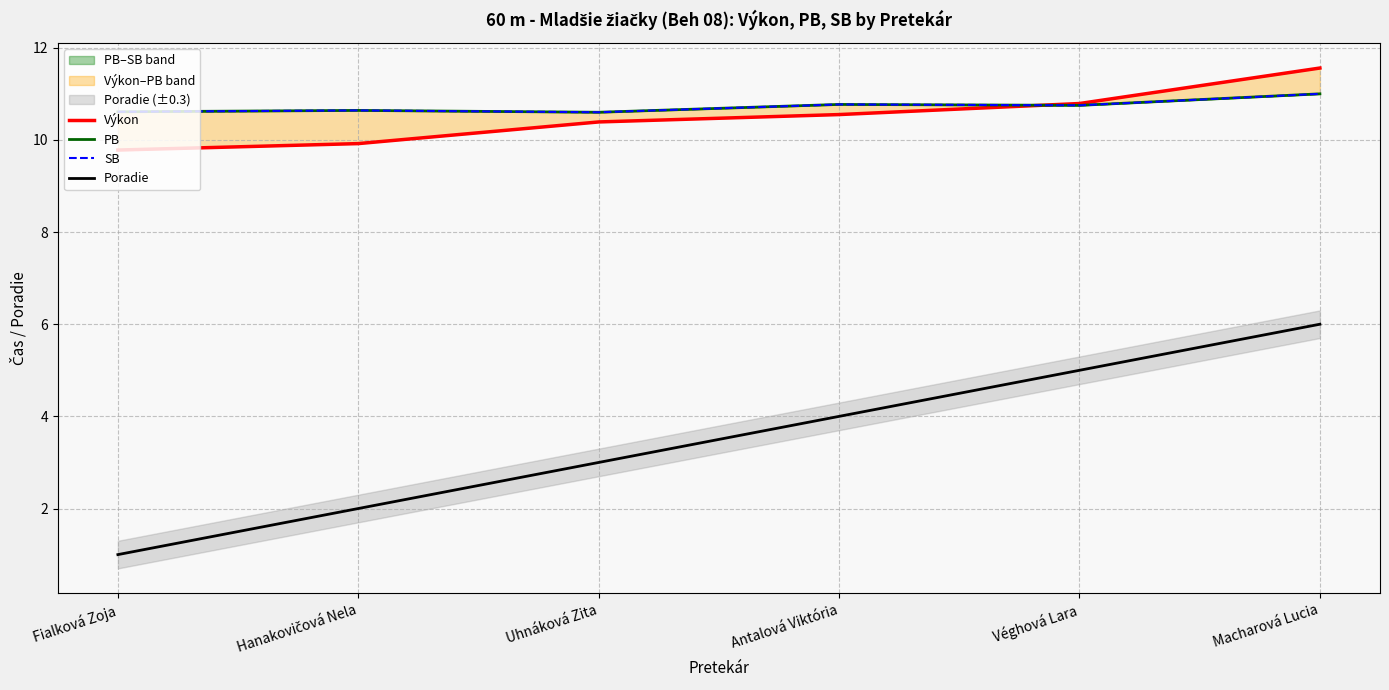

What is the maximum value shown in the chart?

11.6